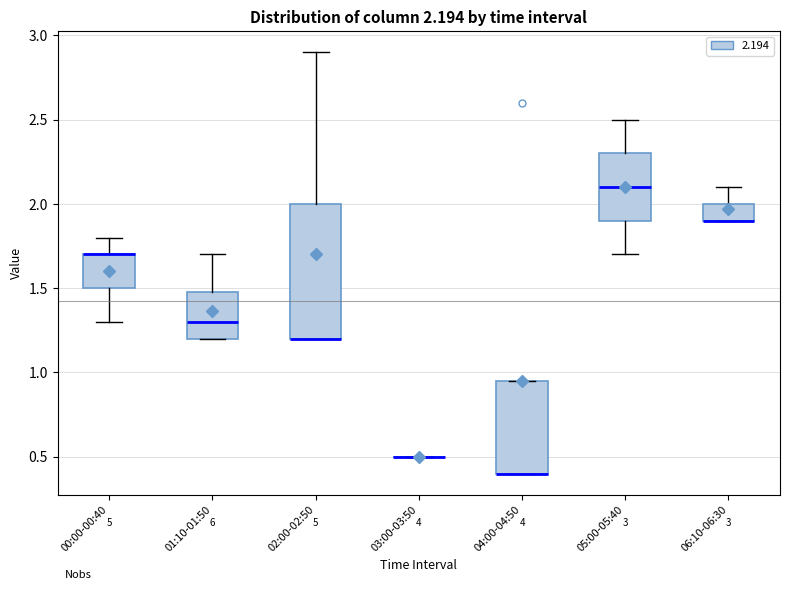

Which box is the tallest, from its lower edge to its upper edge?

02:00-02:50